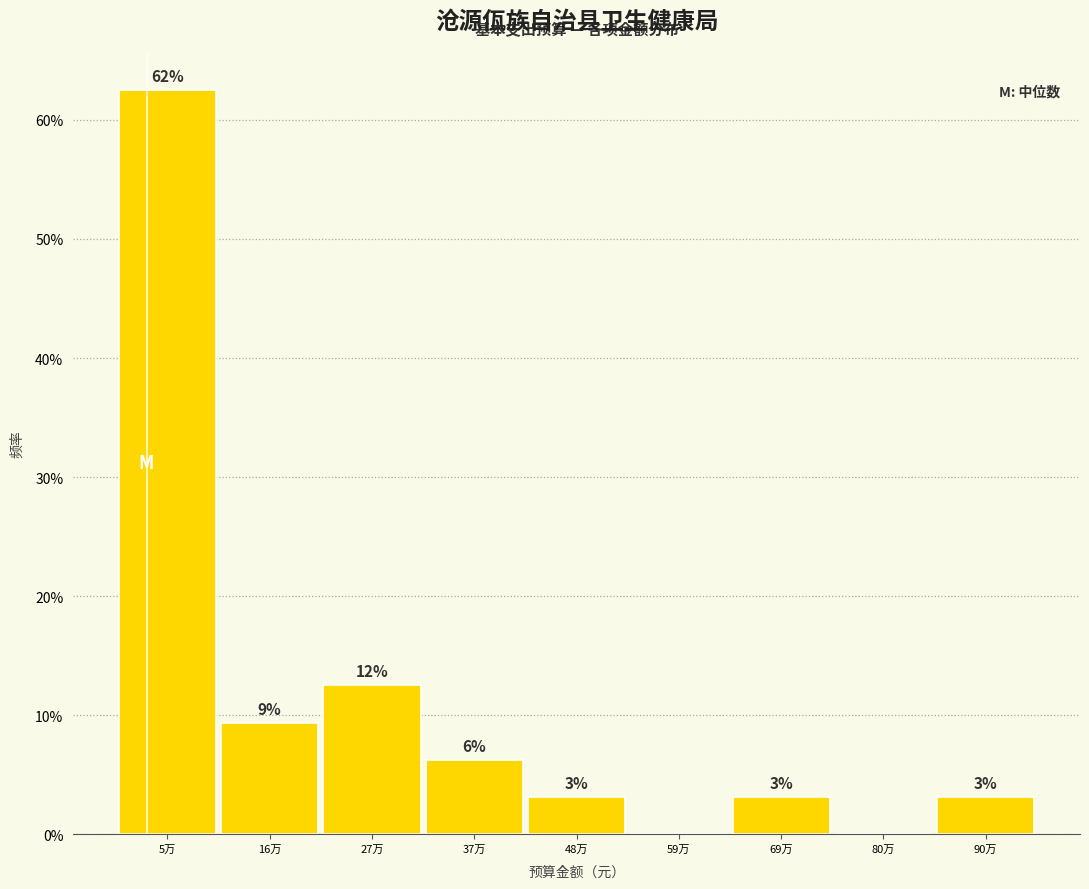

Are the bars horizontal?

No